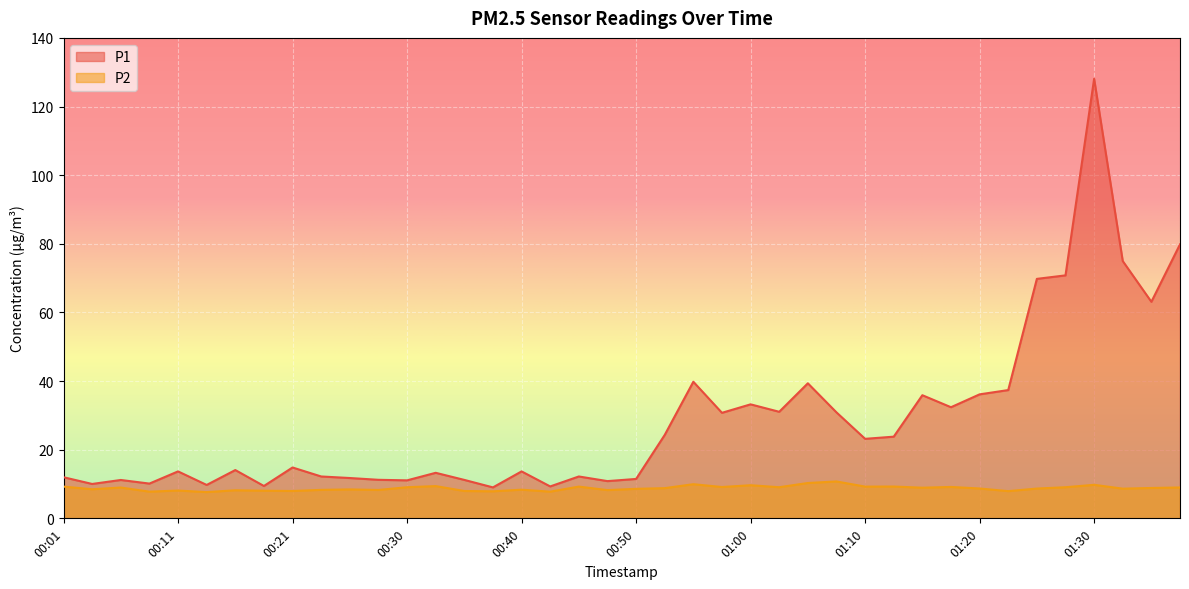

At which label does P2 first exceed 8?

00:01